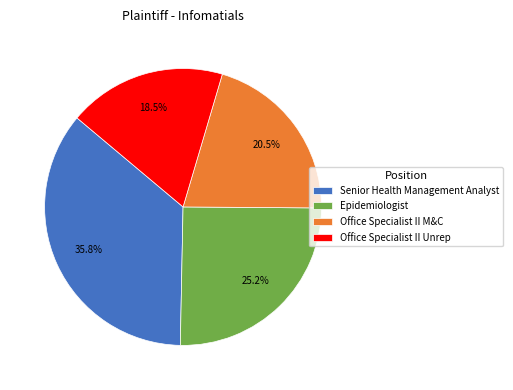

Does Epidemiologist account for over 50% of the chart?

No